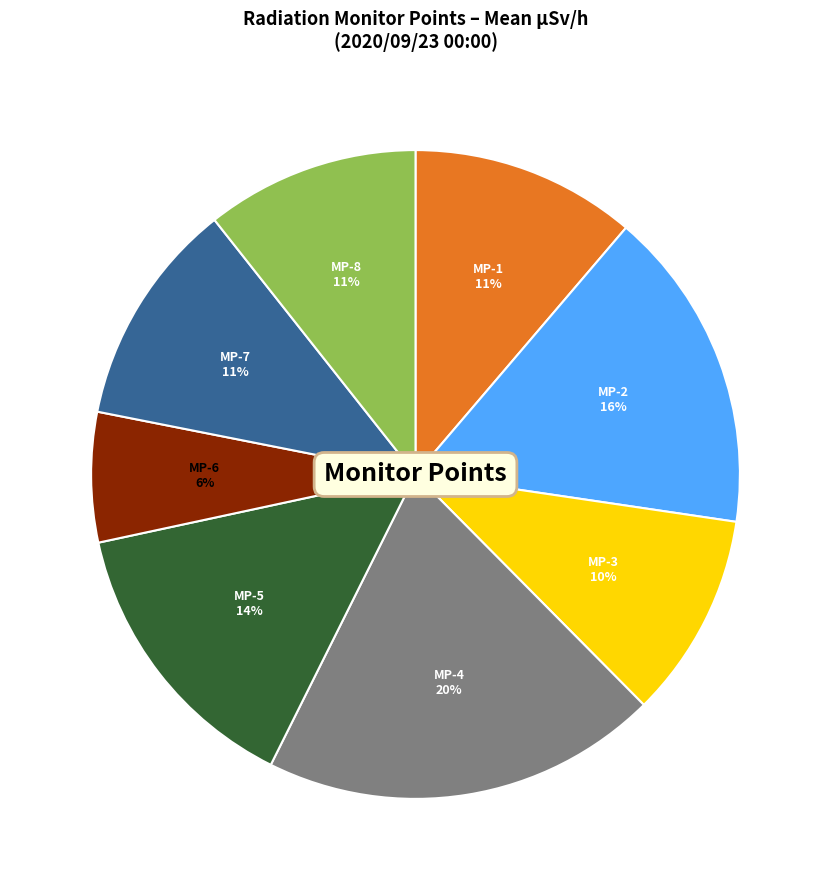

Which has a higher value, MP-4 or MP-6?

MP-4